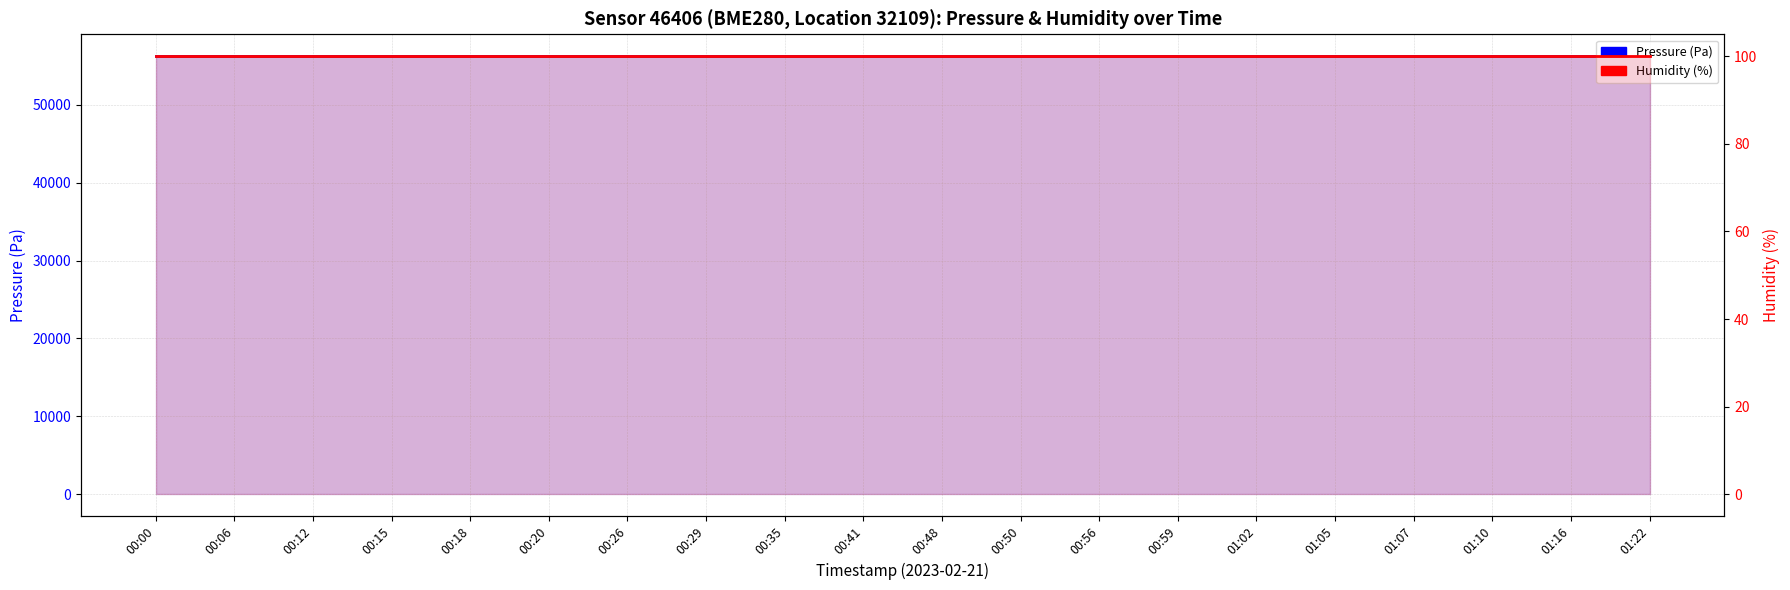

What is the approximate value of Humidity (%) at 00:59?

100.0